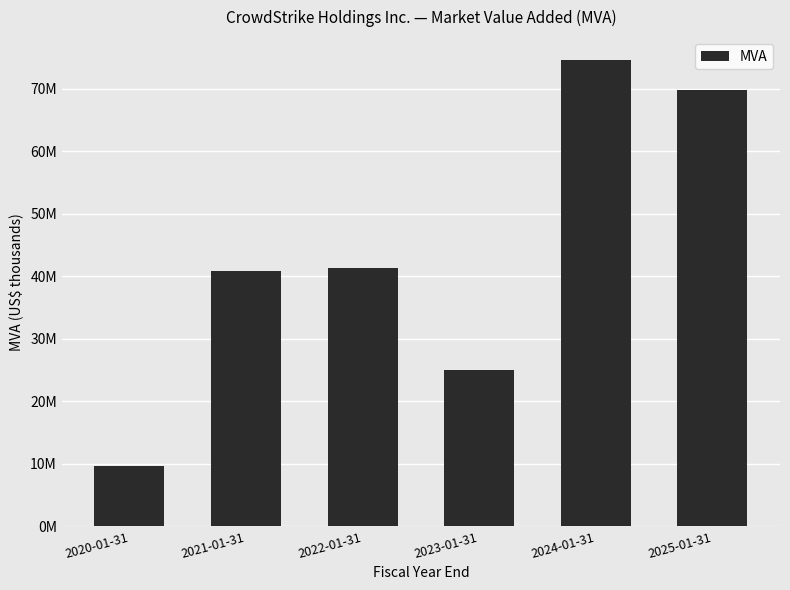

Are the bars horizontal?

No